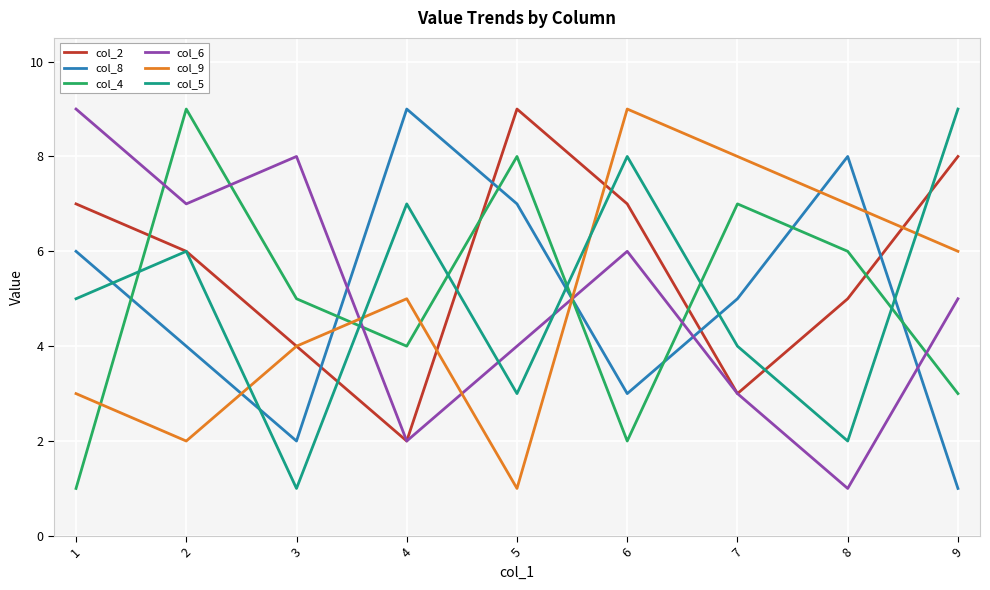

Reading left to right, extract all data points from this chart.

col_2: 7	6	4	2	9	7	3	5	8
col_8: 6	4	2	9	7	3	5	8	1
col_4: 1	9	5	4	8	2	7	6	3
col_6: 9	7	8	2	4	6	3	1	5
col_9: 3	2	4	5	1	9	8	7	6
col_5: 5	6	1	7	3	8	4	2	9